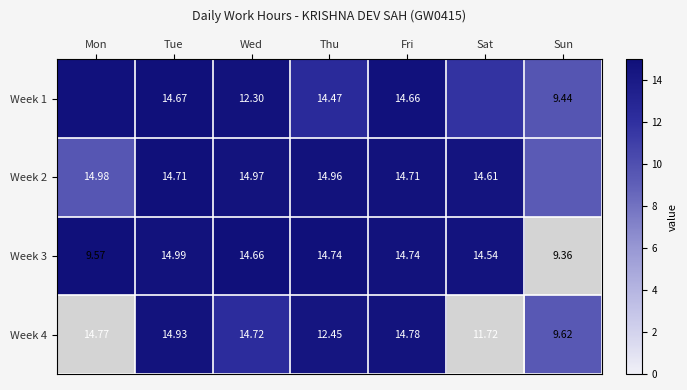

Rank the series at Wed from highest to lowest value.

Week 3, Week 1, Week 2, Week 4